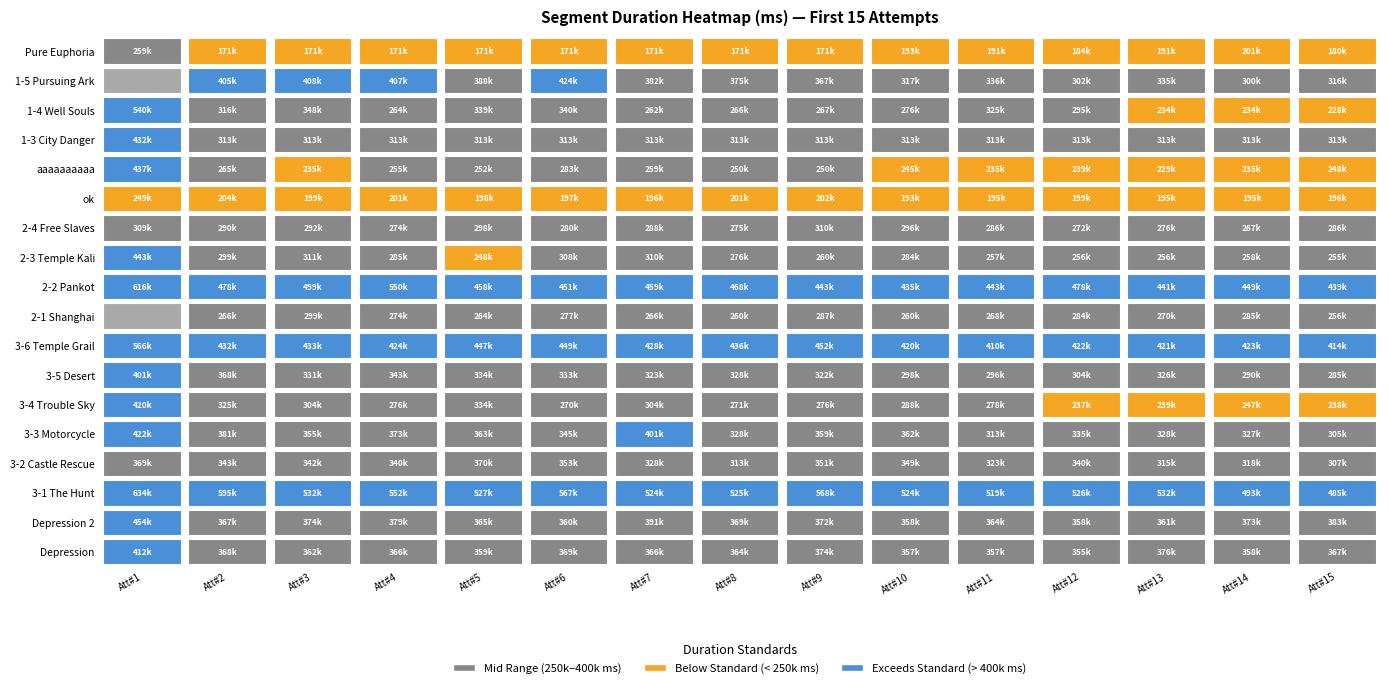

Is it true that 3-4 Trouble Sky equals 329466 at 12?

False